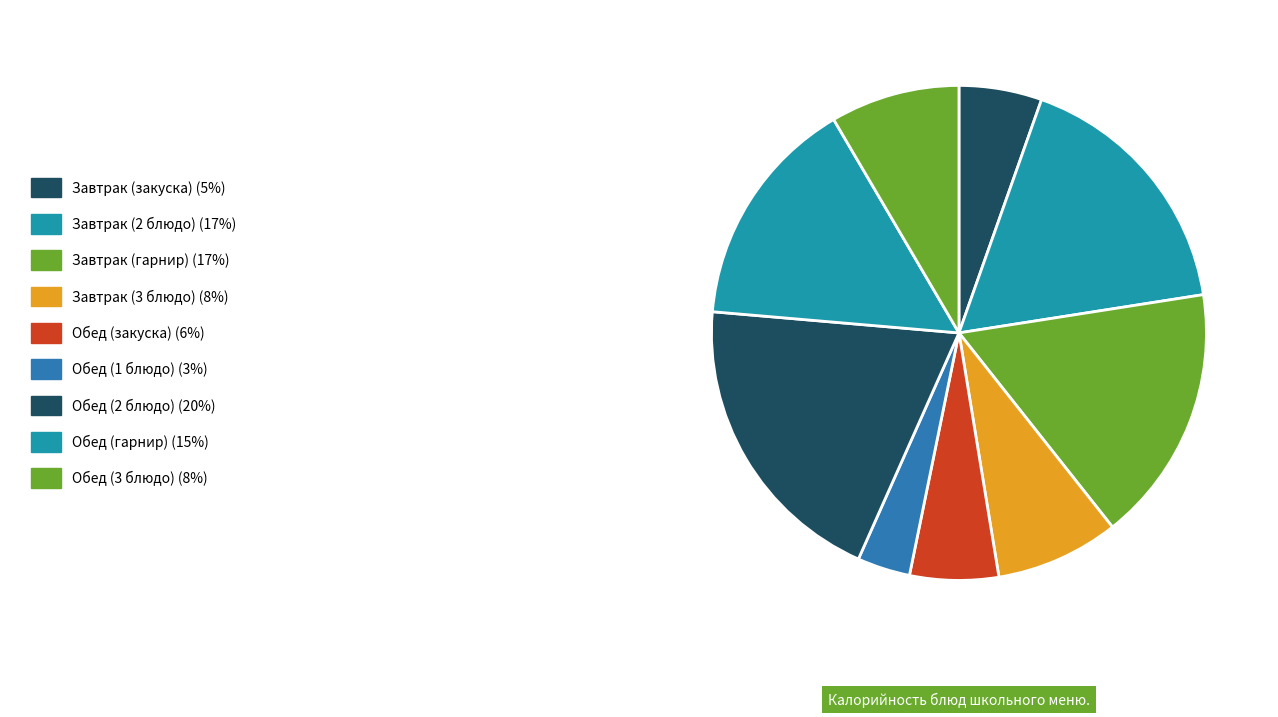

Count the number of slices in the pie.

9